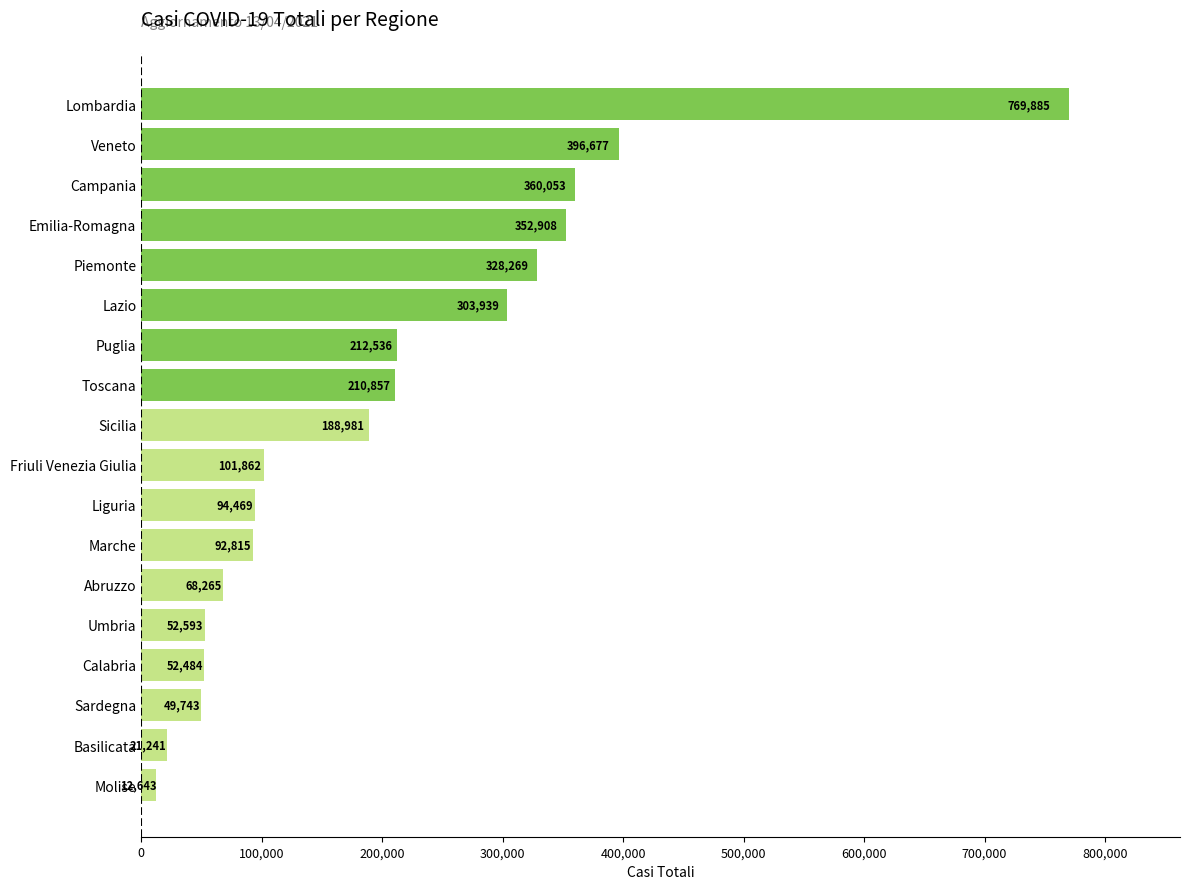

What is the minimum value shown in the chart?

12643